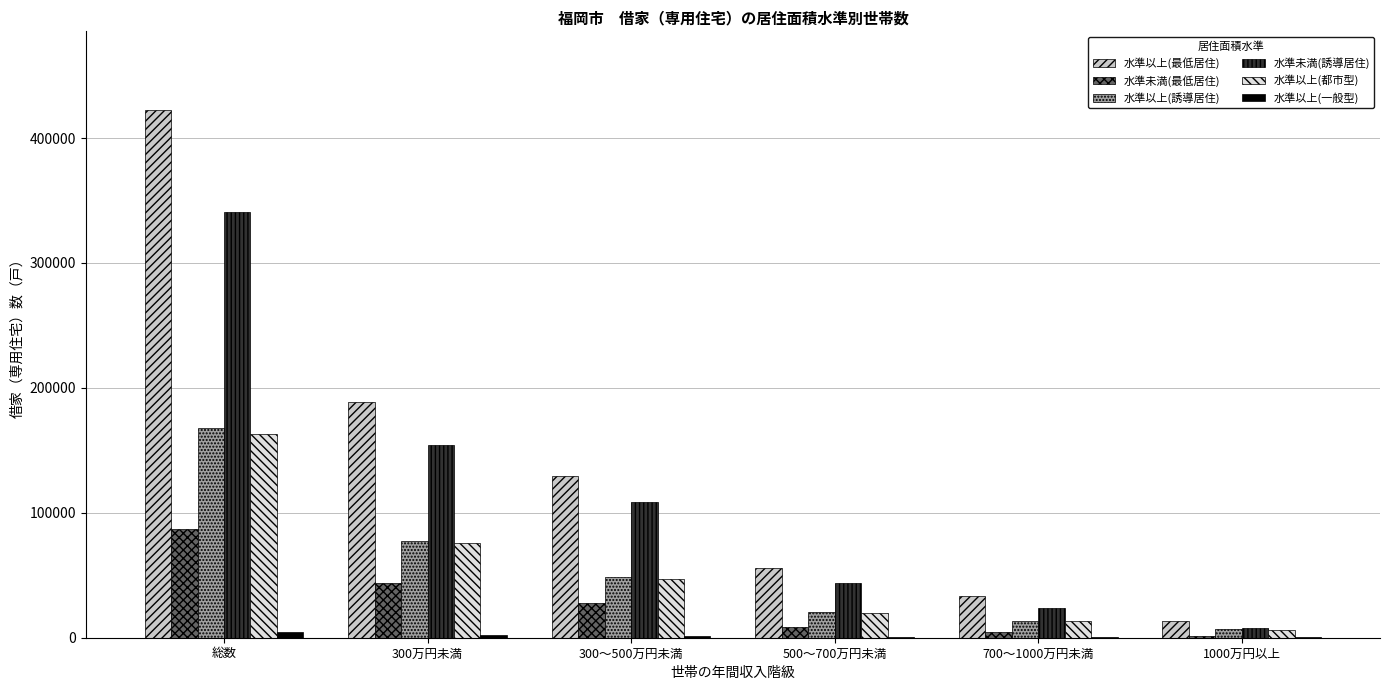

Where is 水準以上(最低居住) nearest to the value 217600?

300万円未満